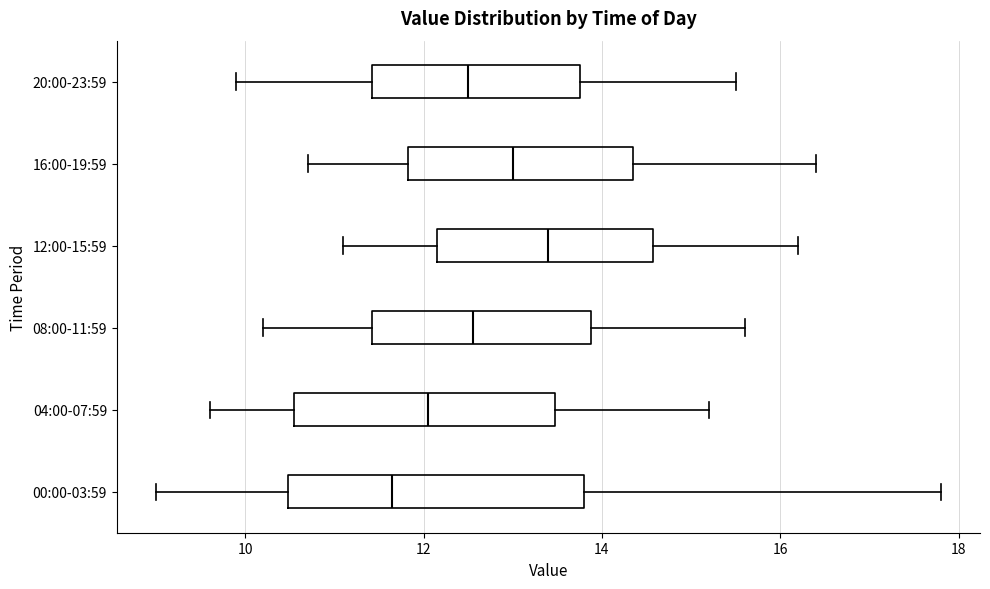

Where does the left whisker of the box for 04:00-07:59 end on the x-axis? The values are not printed on the chart, so give them approximately, as read against the axis.

9.6